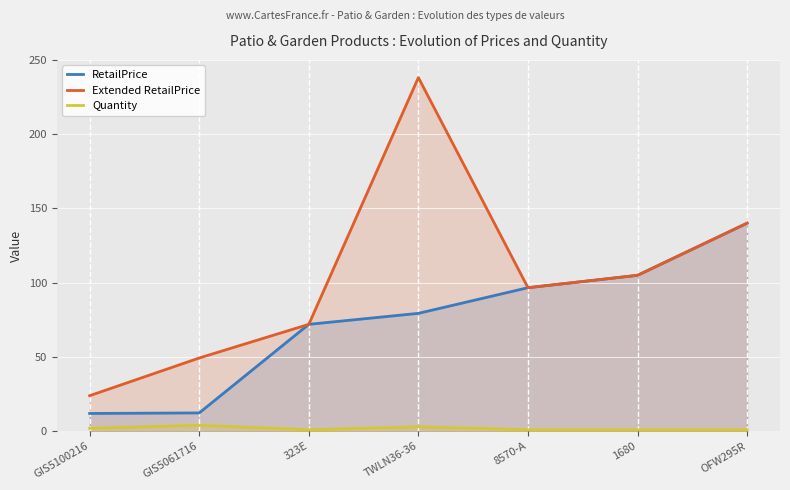

List the series in order of their peak value, highest first.

Extended RetailPrice, RetailPrice, Quantity